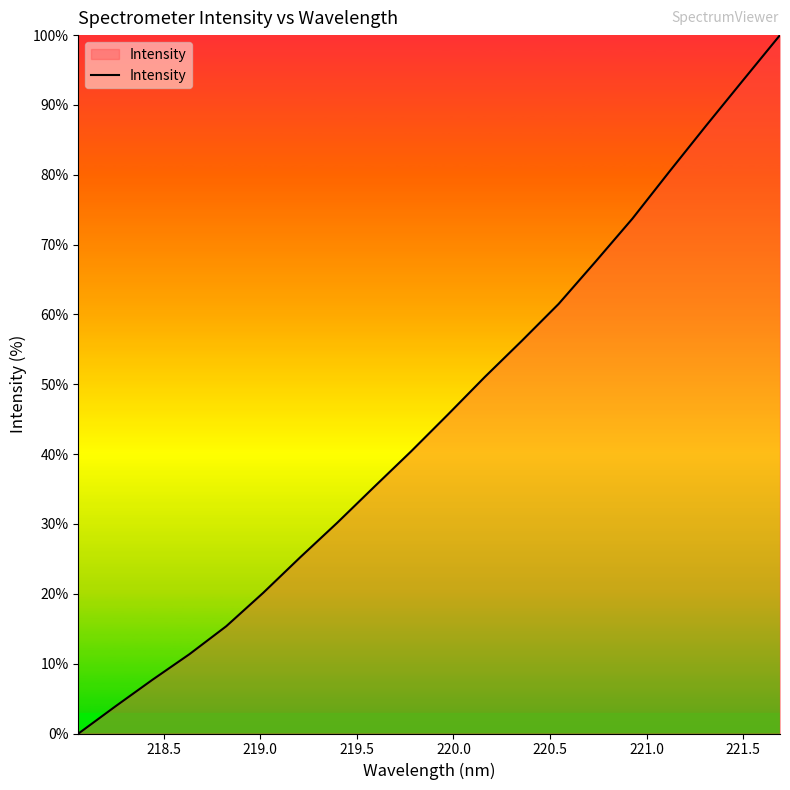

What is the sum of all values?

906.2